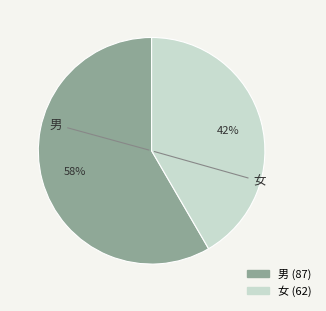

Which category accounts for the majority?

男